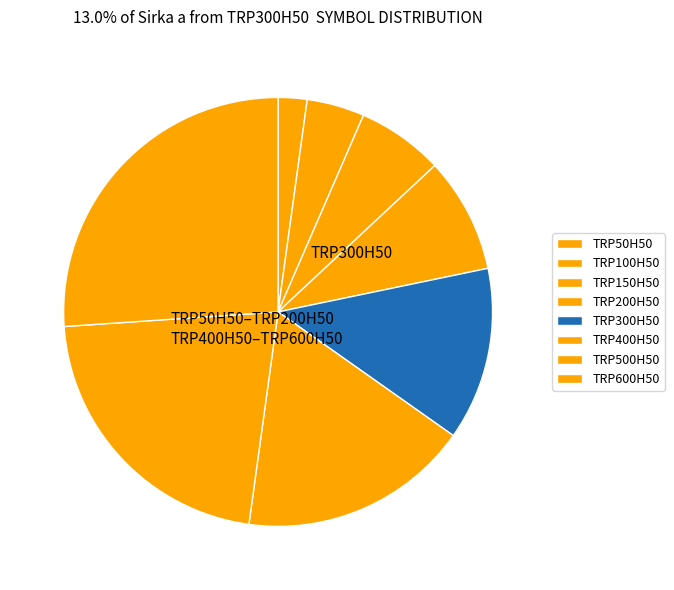

Which category has the smallest portion of the pie?

TRP50H50